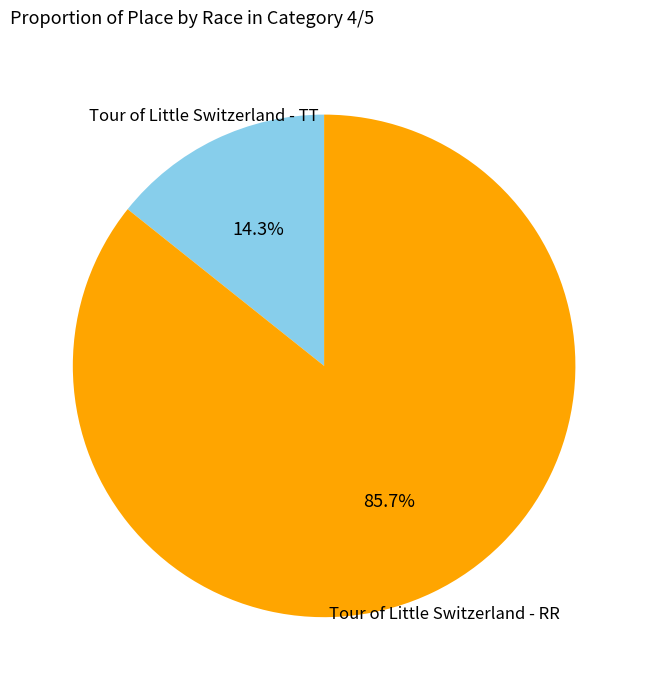

Is there any slice that represents more than half of the pie?

Yes